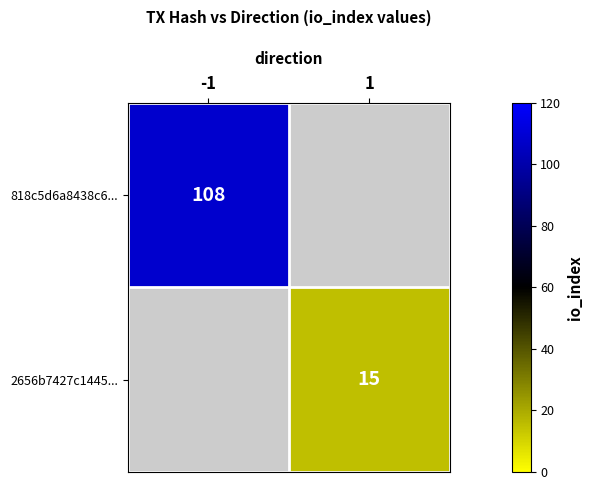

What is the greatest value displayed?

108.0